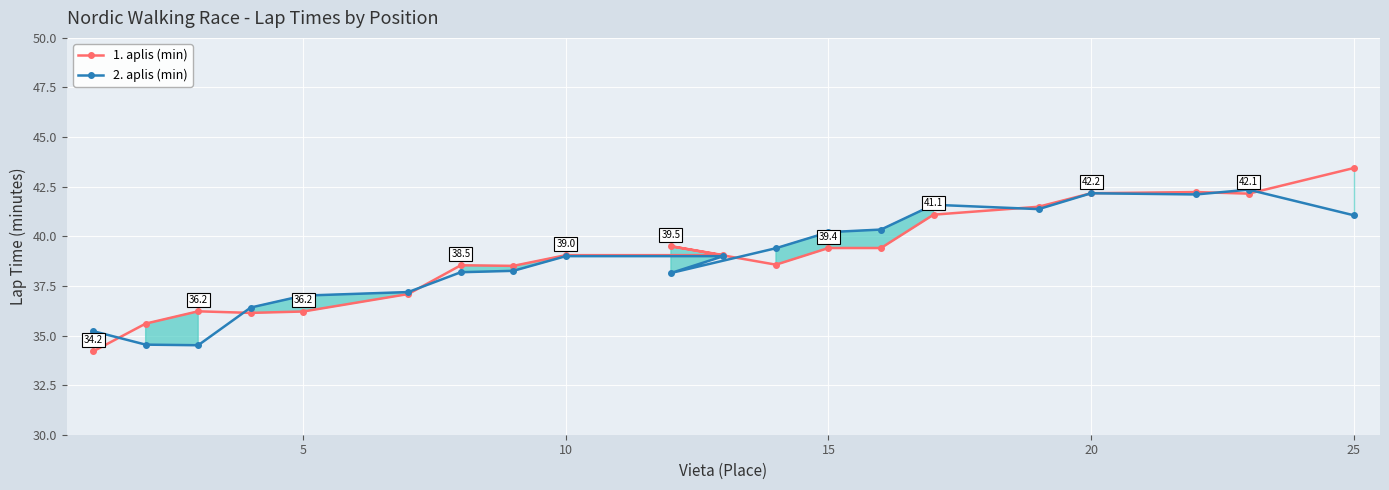

What is the sum of all 2. aplis (min) values?

778.1